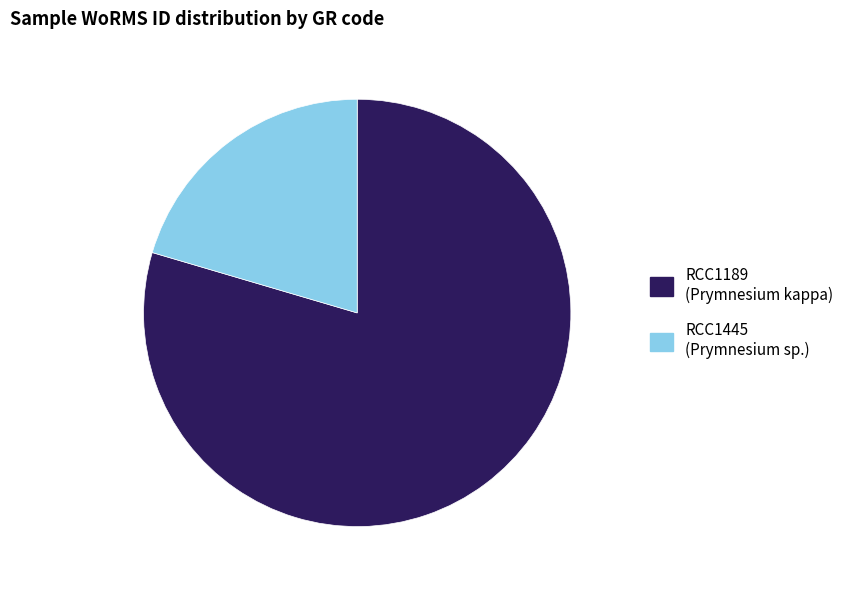

Does RCC1445 represent more than half of the total?

No